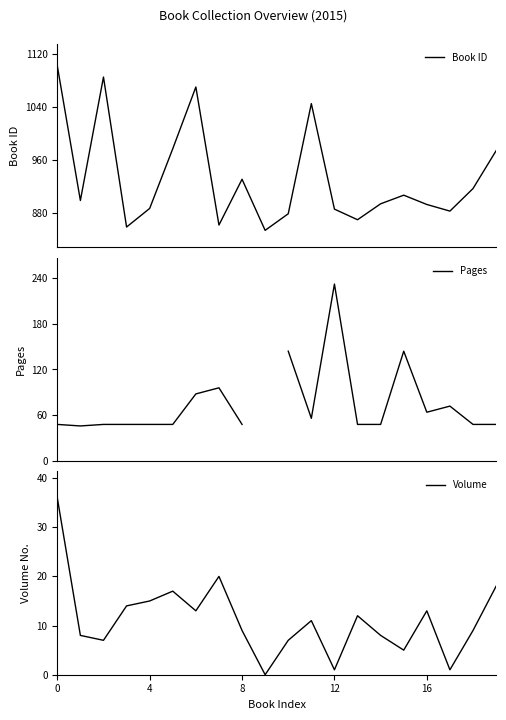

Is it true that Book ID equals 378.3 at 16?

False